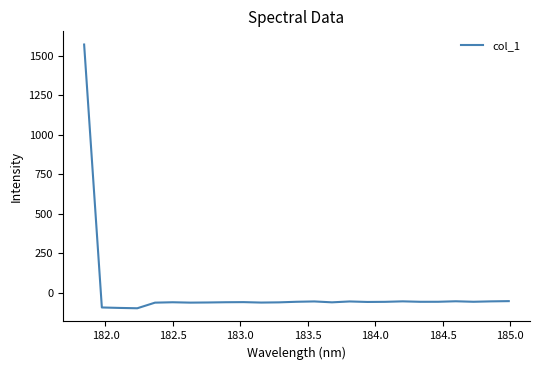

What is the maximum value shown in the chart?

1571.9